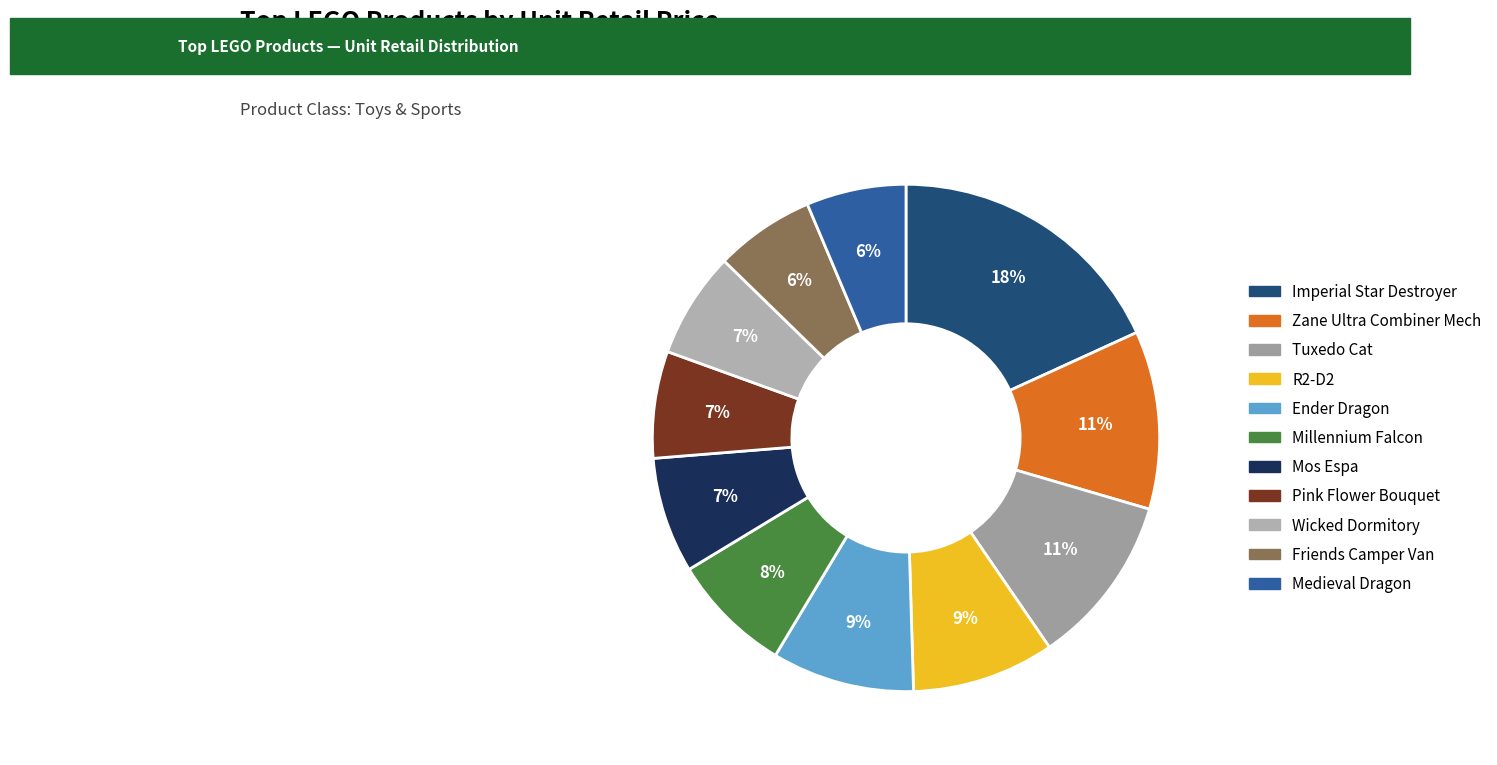

What portion of the pie excludes Tuxedo Cat?

89.1%